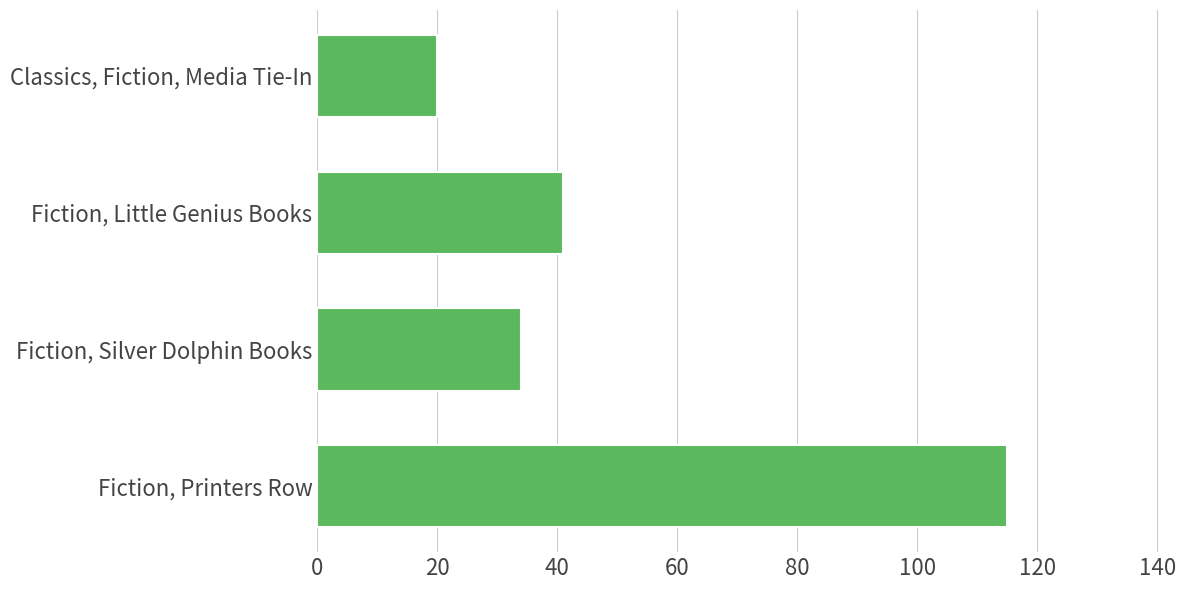

Reading bottom to top, transcribe all the data shown in this chart.

115	34	41	20